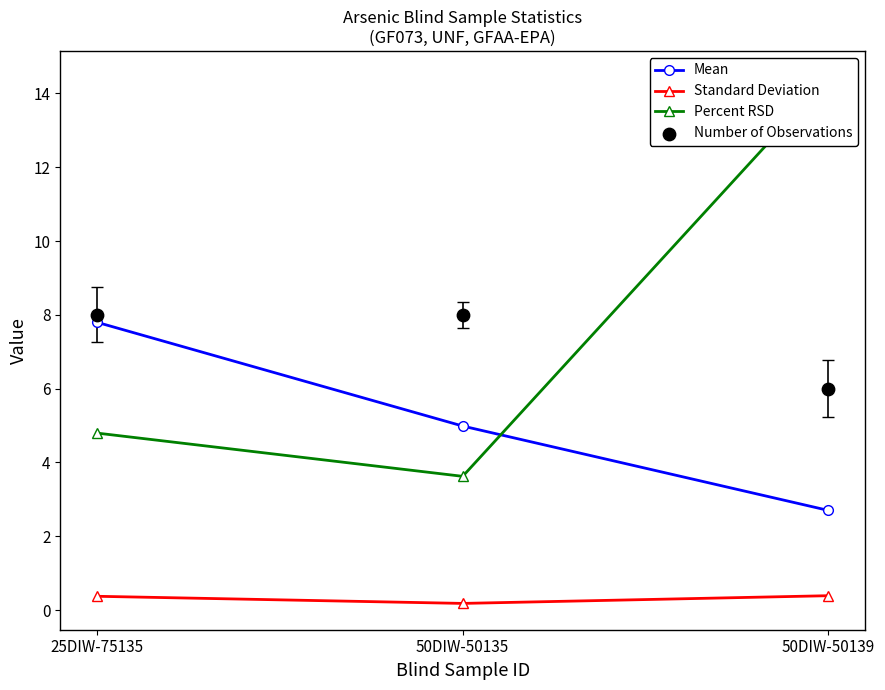

Which series contains the highest Y value?

Percent RSD